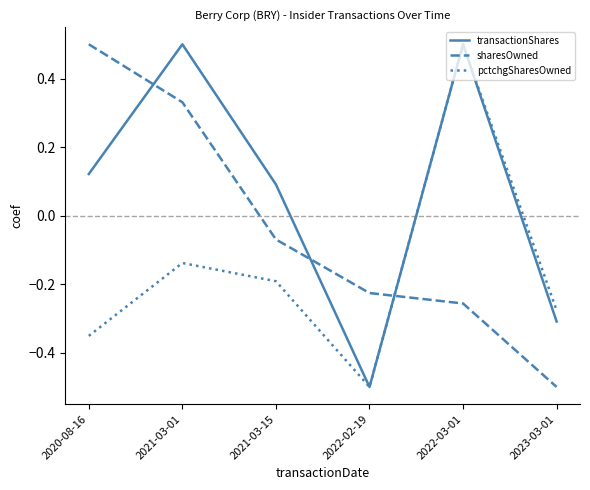

Which series ends up on top after the final intersection of pctchgSharesOwned and sharesOwned?

pctchgSharesOwned